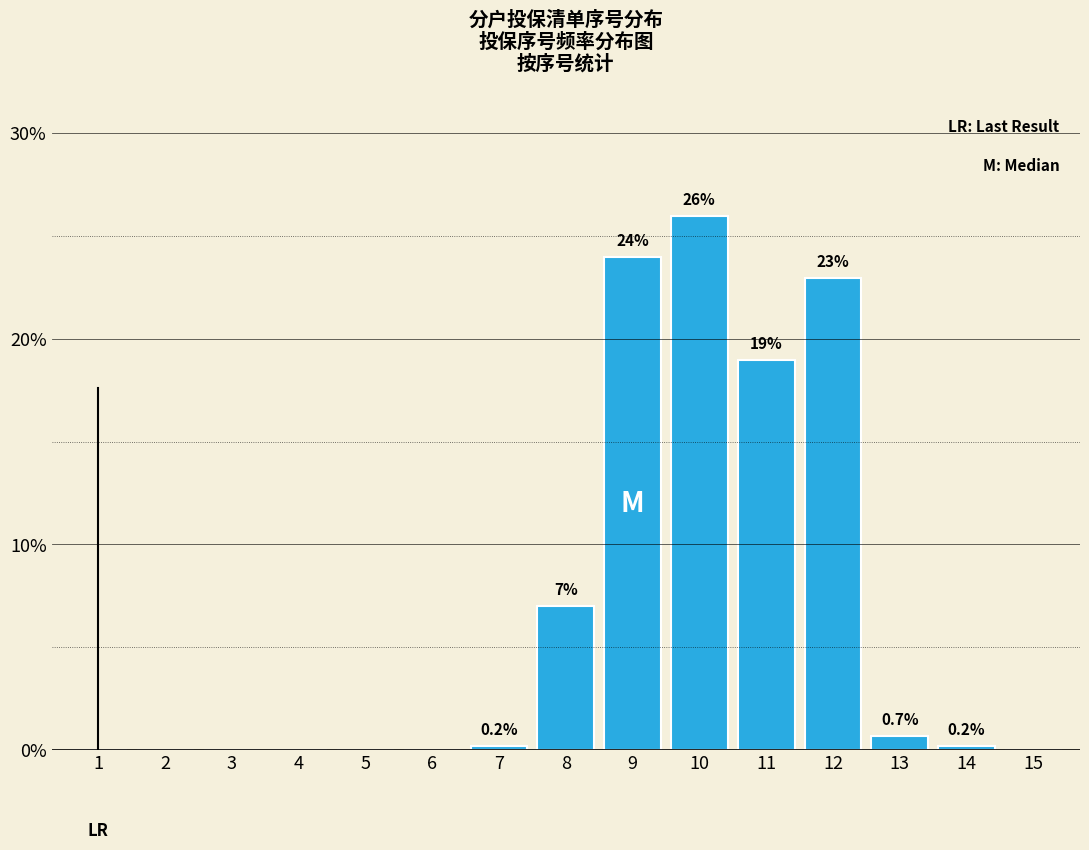

Reading left to right, what are all the values shown in this chart?

1=0.0	2=0.0	3=0.0	4=0.0	5=0.0	6=0.0	7=0.2	8=7.0	9=24.0	10=26.0	11=19.0	12=23.0	13=0.7	14=0.2	15=0.0